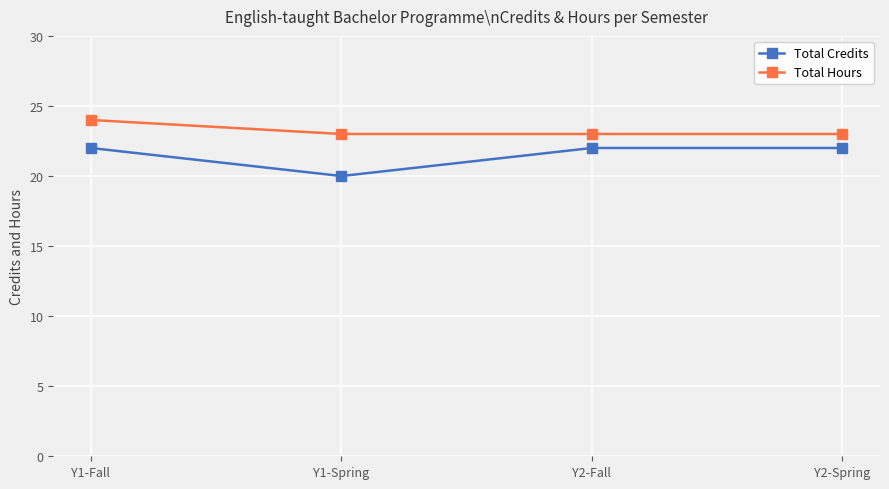

Count the number of data series in this chart.

2